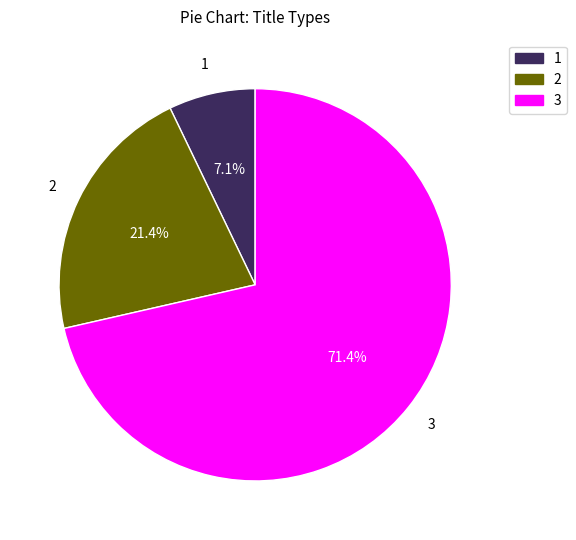

Does 2 account for over 50% of the chart?

No